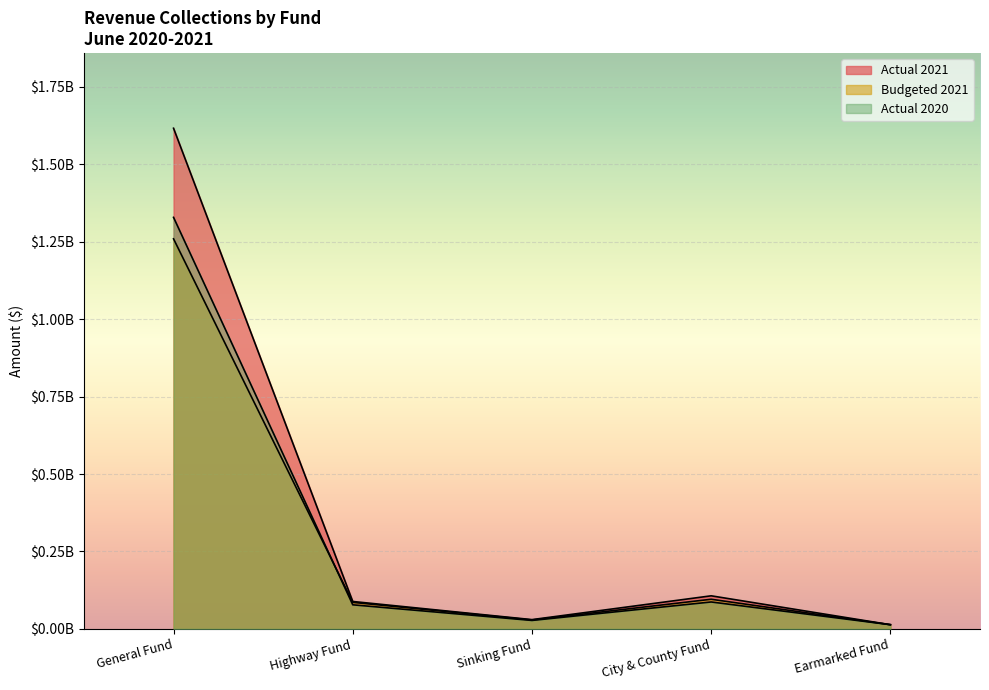

What is the highest value of the Budgeted 2021 series?

1259525000